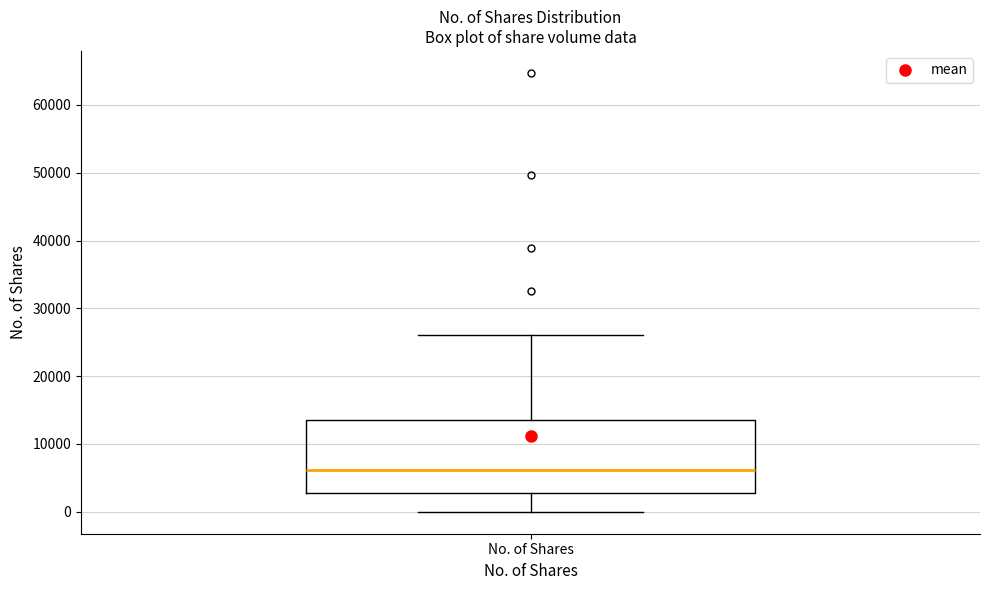

Read this box plot against the y-axis: the position of the median line, the range covered by the box, and the ends of both whiskers. The values are not printed on the chart, so give them approximately, as read against the axis.

median 6000, box 3000 to 14000, whiskers 0 to 26000